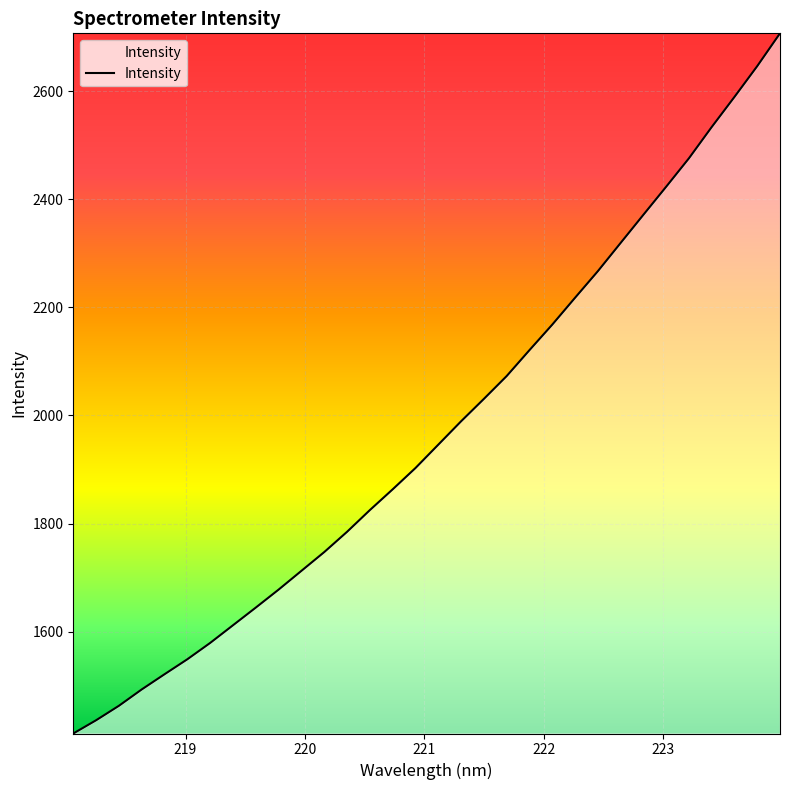

Is this an area chart (filled region under the line)?

No